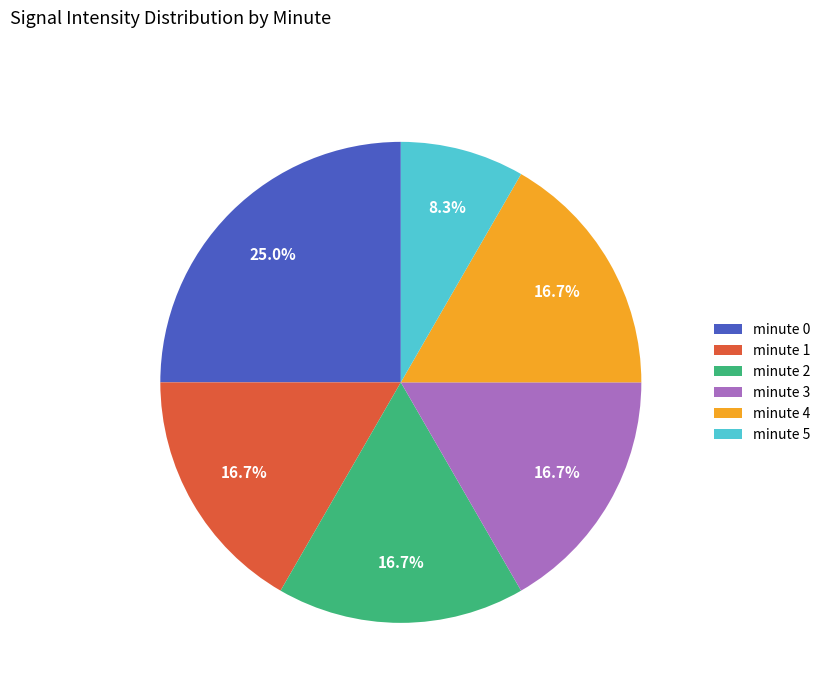

Is there any slice that represents more than half of the pie?

No